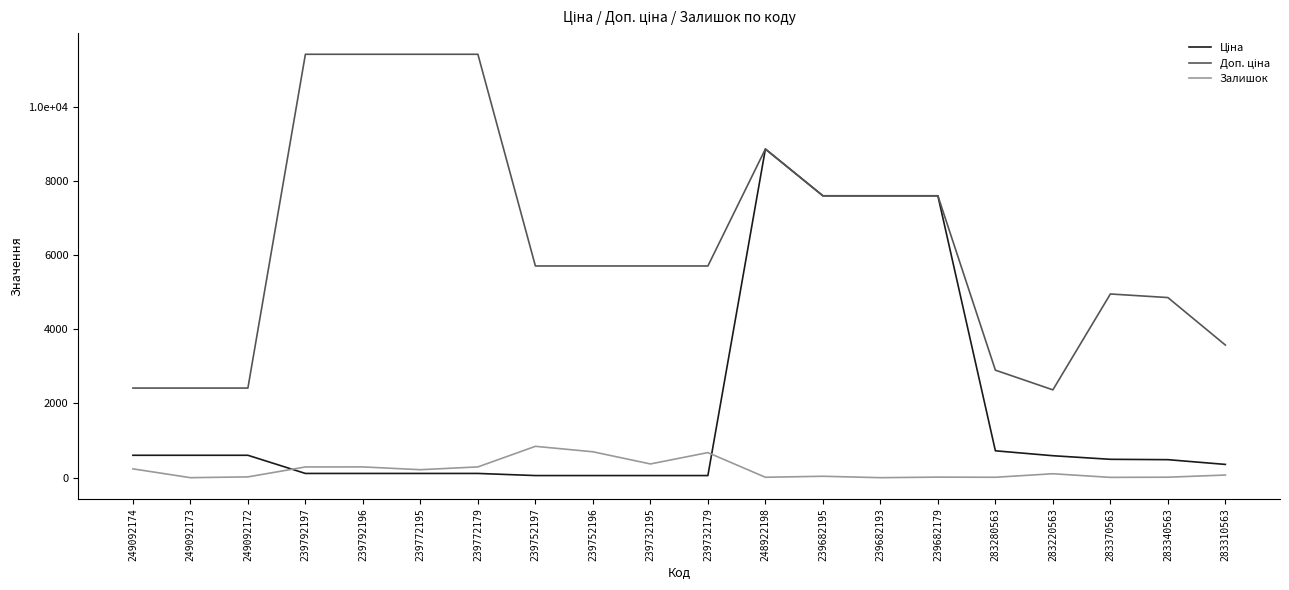

What is the value of the Залишок point at the 15th from the left?

15.0